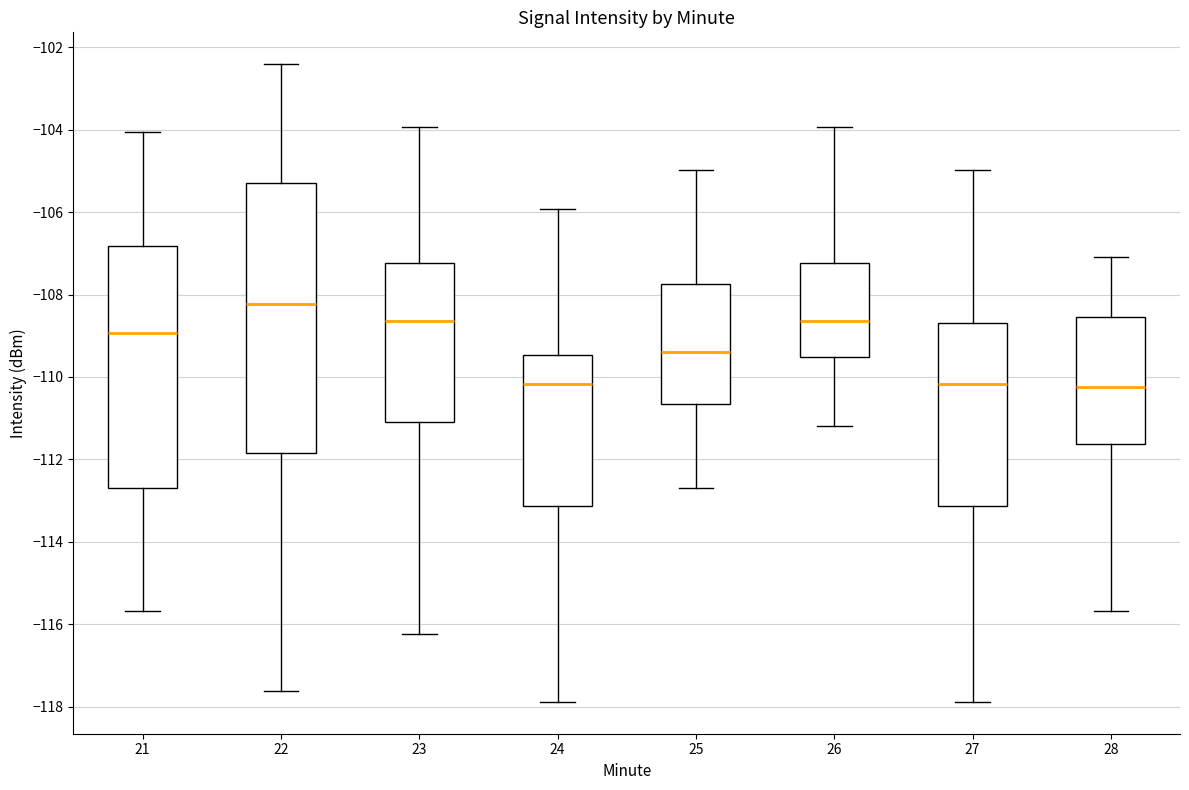

Where is the lower edge of the box at x = 27 on the y-axis? The values are not printed on the chart, so give them approximately, as read against the axis.

-113.2